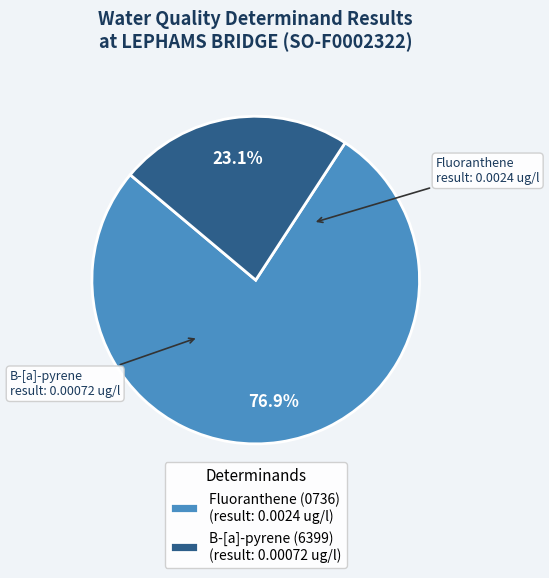

How many segments does this pie chart have?

2